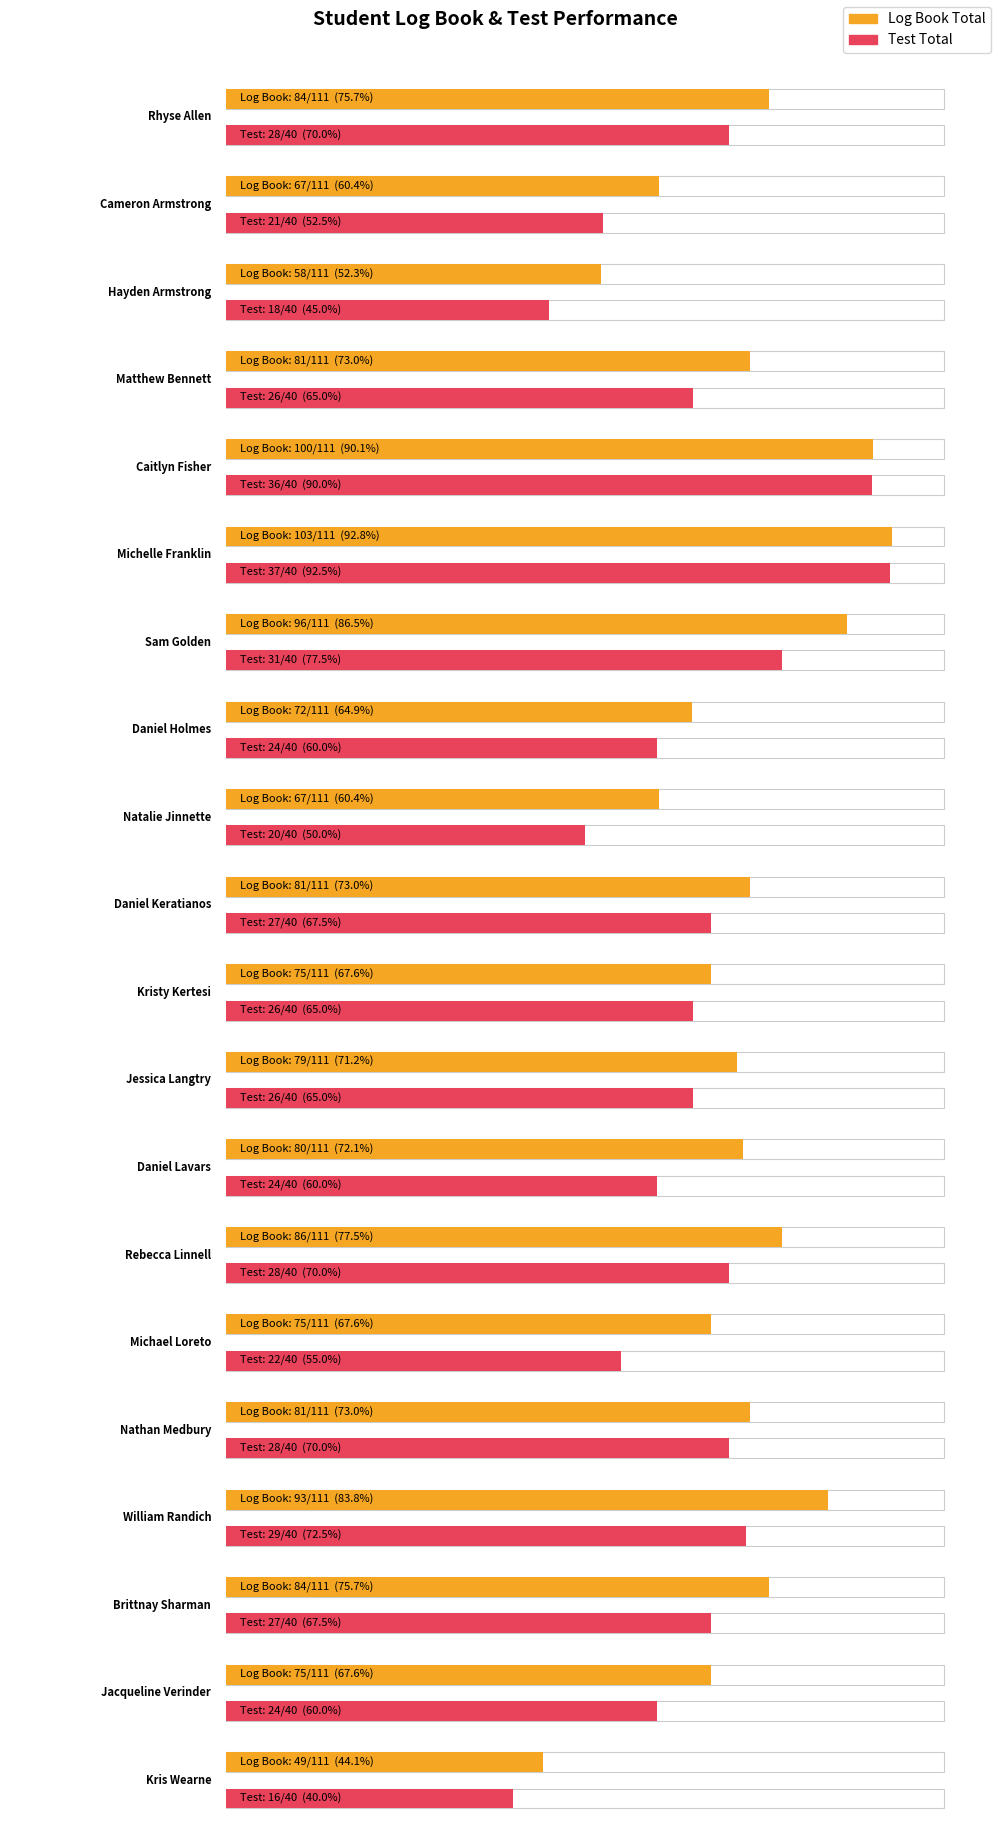

At how many categories does at least one series exceed 63?

18